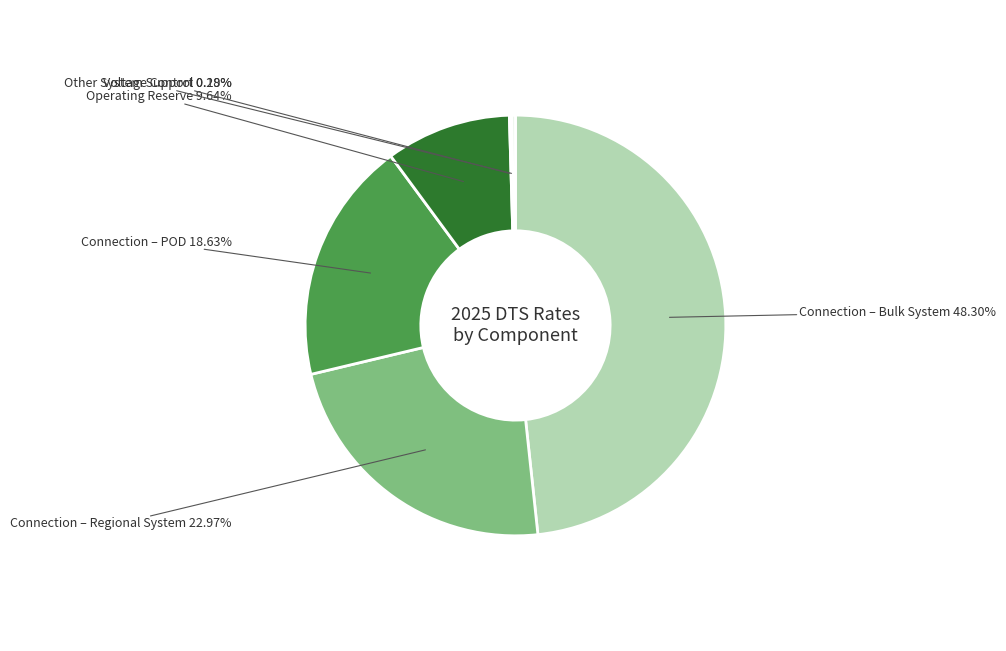

Is Connection – Regional System the majority of the pie?

No